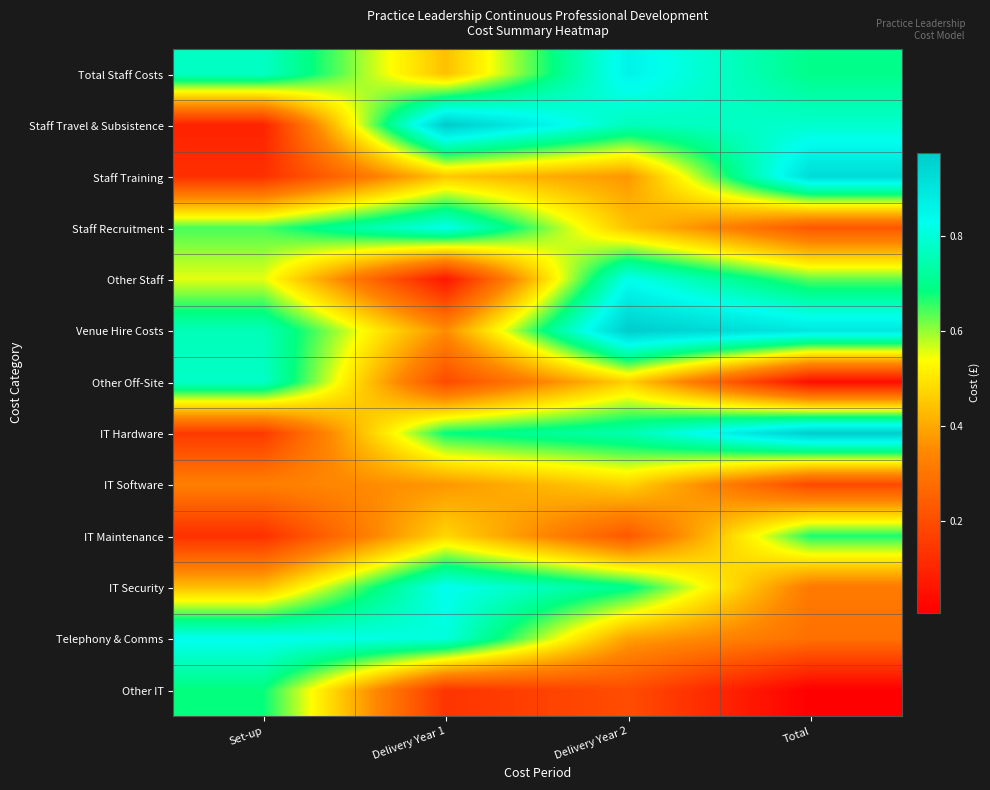

Reading left to right, transcribe all the data shown in this chart.

Total Staff Costs: Set-up=0.8	Delivery Year 1=0.4	Delivery Year 2=0.9	Total=0.7
Staff Travel & Subsistence: Set-up=0.1	Delivery Year 1=1.0	Delivery Year 2=0.8	Total=0.8
Staff Training: Set-up=0.1	Delivery Year 1=0.5	Delivery Year 2=0.4	Total=0.9
Staff Recruitment: Set-up=0.6	Delivery Year 1=0.8	Delivery Year 2=0.4	Total=0.2
Other Staff: Set-up=0.6	Delivery Year 1=0.1	Delivery Year 2=0.8	Total=0.6
Venue Hire Costs: Set-up=0.8	Delivery Year 1=0.4	Delivery Year 2=1.0	Total=0.9
Other Off-Site: Set-up=0.8	Delivery Year 1=0.2	Delivery Year 2=0.5	Total=0.0
IT Hardware: Set-up=0.2	Delivery Year 1=0.7	Delivery Year 2=0.7	Total=1.0
IT Software: Set-up=0.3	Delivery Year 1=0.4	Delivery Year 2=0.5	Total=0.2
IT Maintenance: Set-up=0.1	Delivery Year 1=0.5	Delivery Year 2=0.2	Total=0.7
IT Security: Set-up=0.4	Delivery Year 1=0.8	Delivery Year 2=0.7	Total=0.3
Telephony & Comms: Set-up=0.8	Delivery Year 1=0.8	Delivery Year 2=0.4	Total=0.3
Other IT: Set-up=0.7	Delivery Year 1=0.1	Delivery Year 2=0.2	Total=0.0